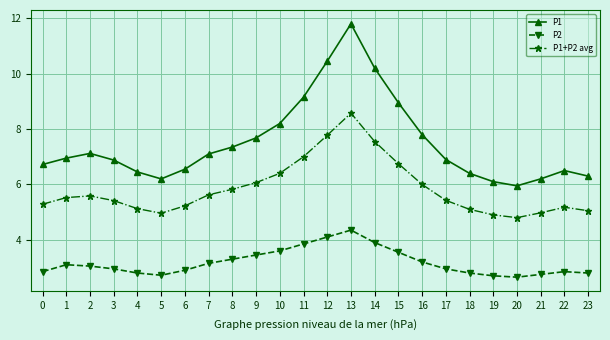

Count the number of data series in this chart.

3